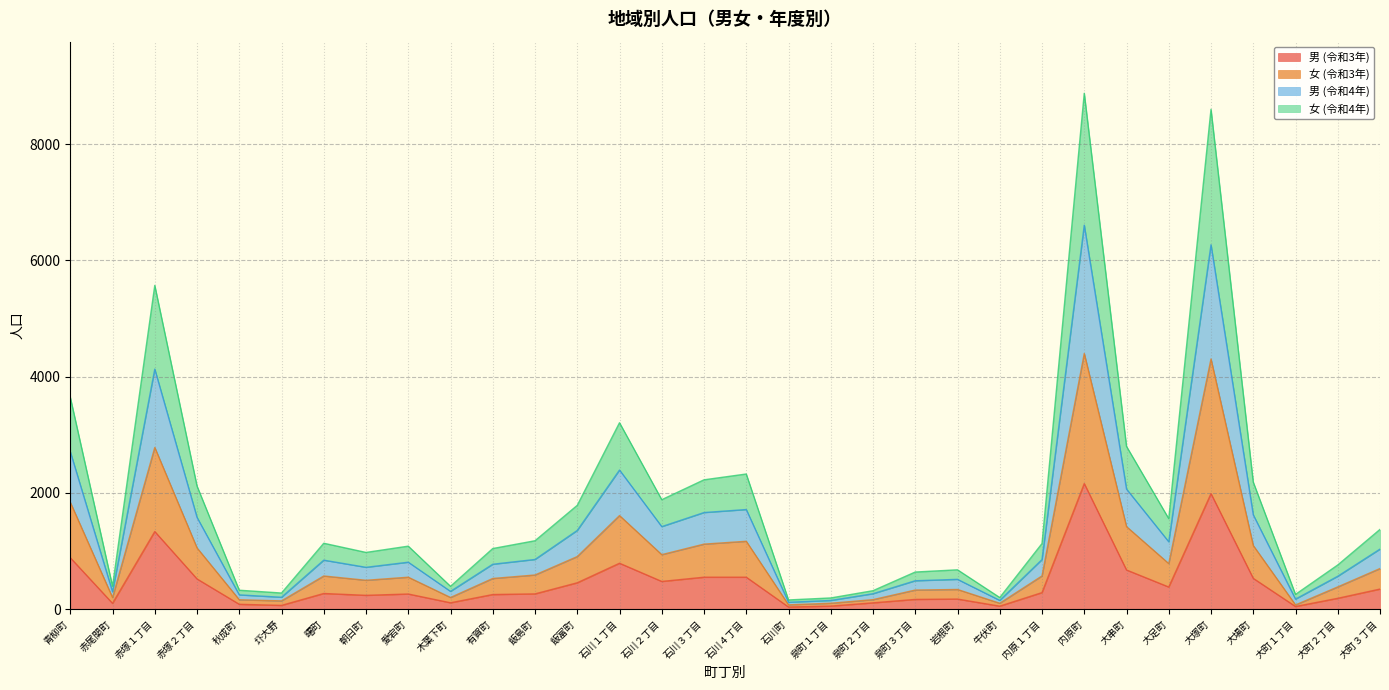

At which category is the sum across all series the highest?

内原町